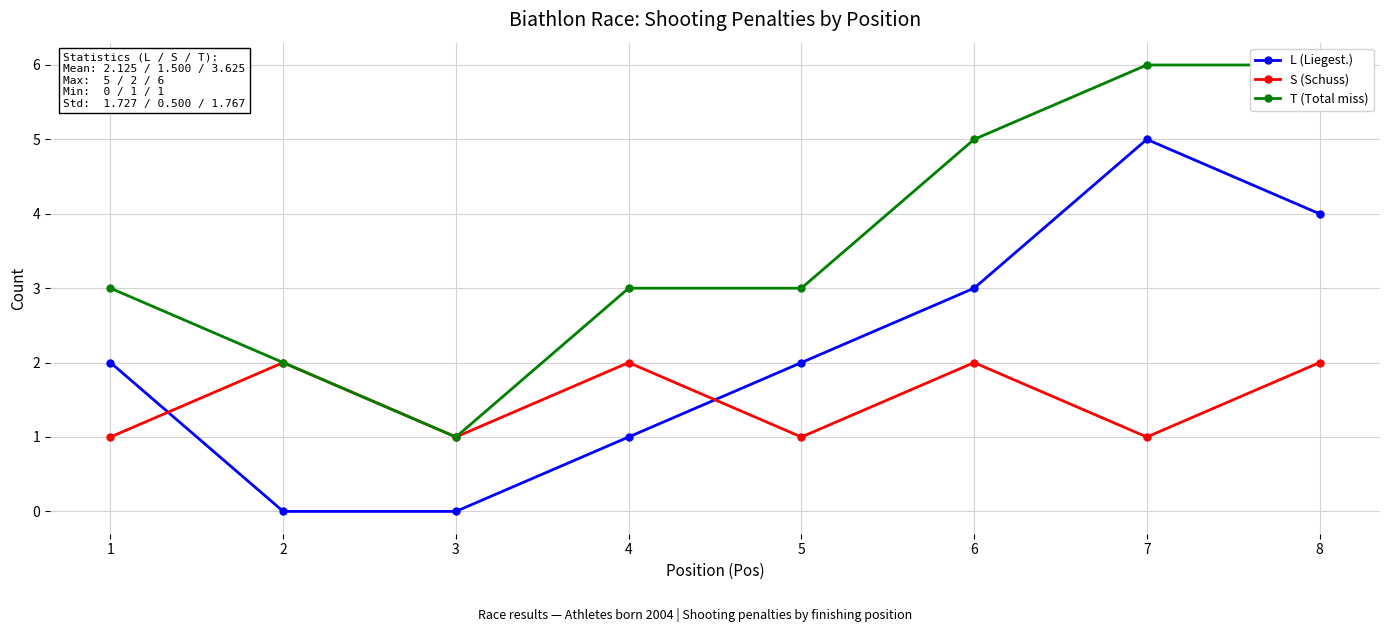

How many lines are shown in the chart?

3